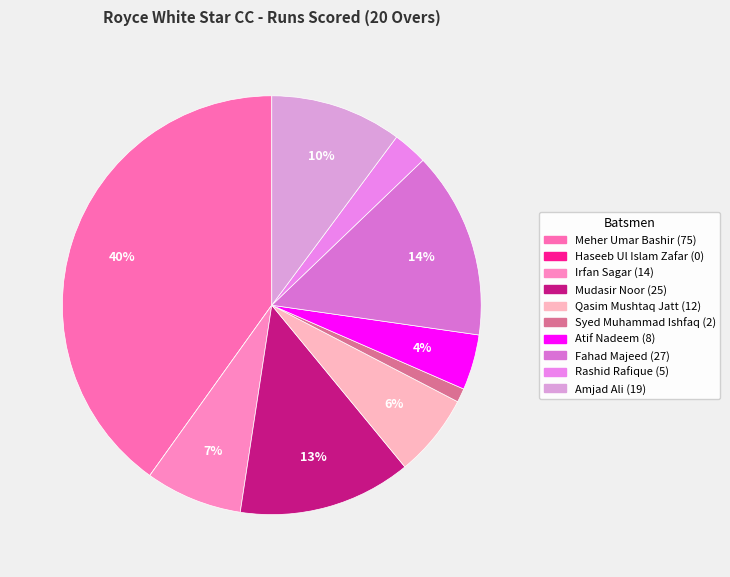

Combined, do Meher Umar Bashir and Qasim Mushtaq Jatt account for over 50%?

No